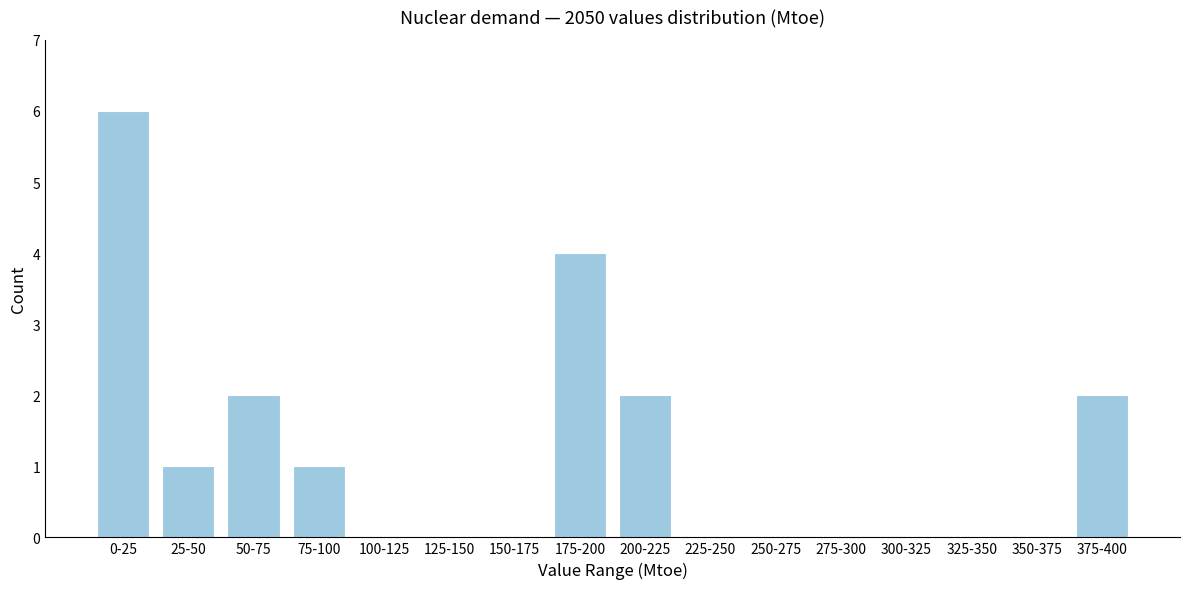

Reading right to left, list all the values displayed in this chart.

375-400=2	350-375=0	325-350=0	300-325=0	275-300=0	250-275=0	225-250=0	200-225=2	175-200=4	150-175=0	125-150=0	100-125=0	75-100=1	50-75=2	25-50=1	0-25=6